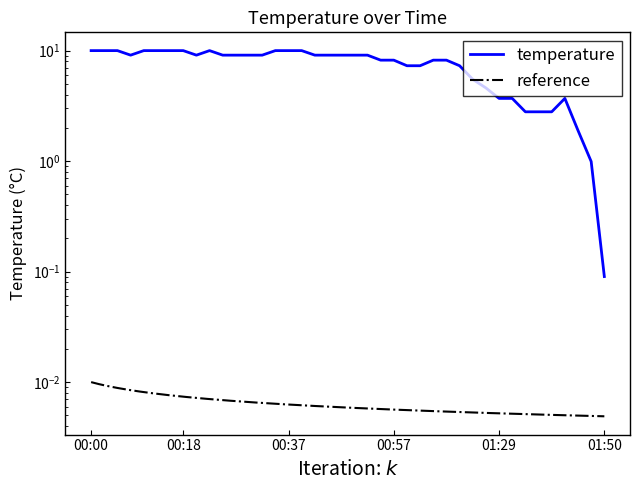

Reading left to right, extract all data points from this chart.

00:00=10.0	00:03=10.0	00:05=10.0	00:08=9.1	00:10=10.0	00:13=10.0	00:15=10.0	00:18=10.0	00:20=9.1	00:22=10.0	00:25=9.1	00:27=9.1	00:30=9.1	00:32=9.1	00:35=10.0	00:37=10.0	00:40=10.0	00:42=9.1	00:44=9.1	00:47=9.1	00:49=9.1	00:52=9.1	00:54=8.2	00:57=8.2	00:59=7.3	01:02=7.3	01:04=8.2	01:07=8.2	01:15=7.3	01:24=5.5	01:26=4.6	01:29=3.7	01:32=3.7	01:35=2.8	01:37=2.8	01:40=2.8	01:42=3.7	01:45=1.9	01:47=1.0	01:50=0.1